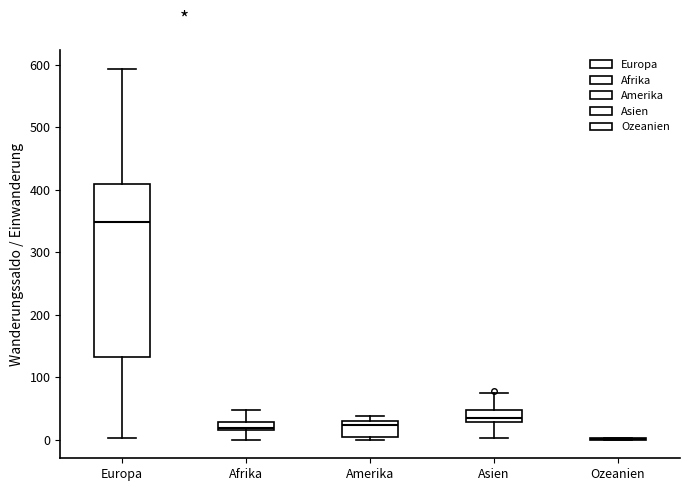

Where does the upper whisker of the box for Afrika end on the y-axis? The values are not printed on the chart, so give them approximately, as read against the axis.

50